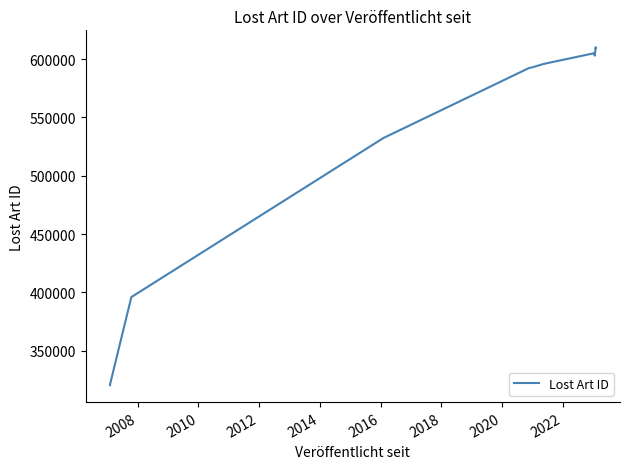

Reading right to left, what are all the values shown in this chart?

609566	610174	602982	603697	605166	605157	595922	595921	595918	593078	592351	532373	396003	321244	320474